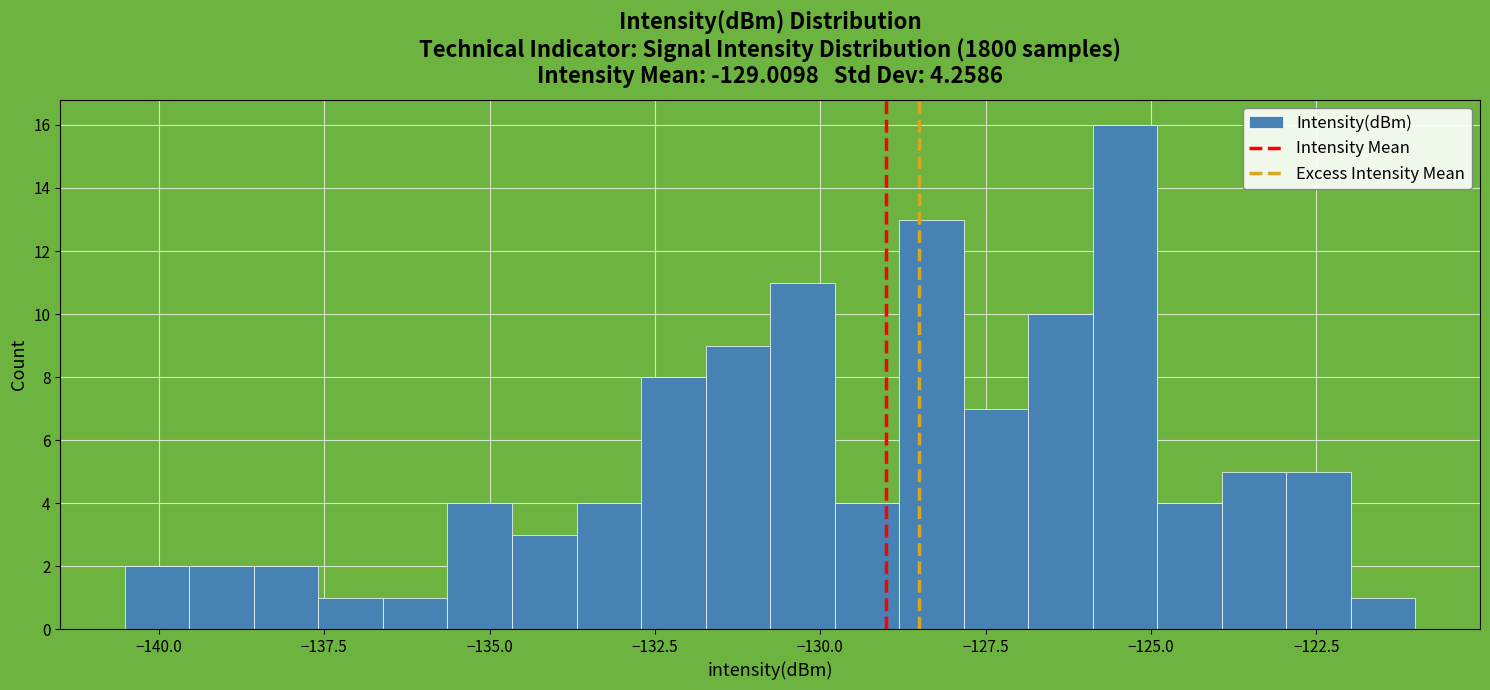

Around what value on the x-axis is the tallest bar? Give the approximate position of its centre, as read against the axis.

-125.5